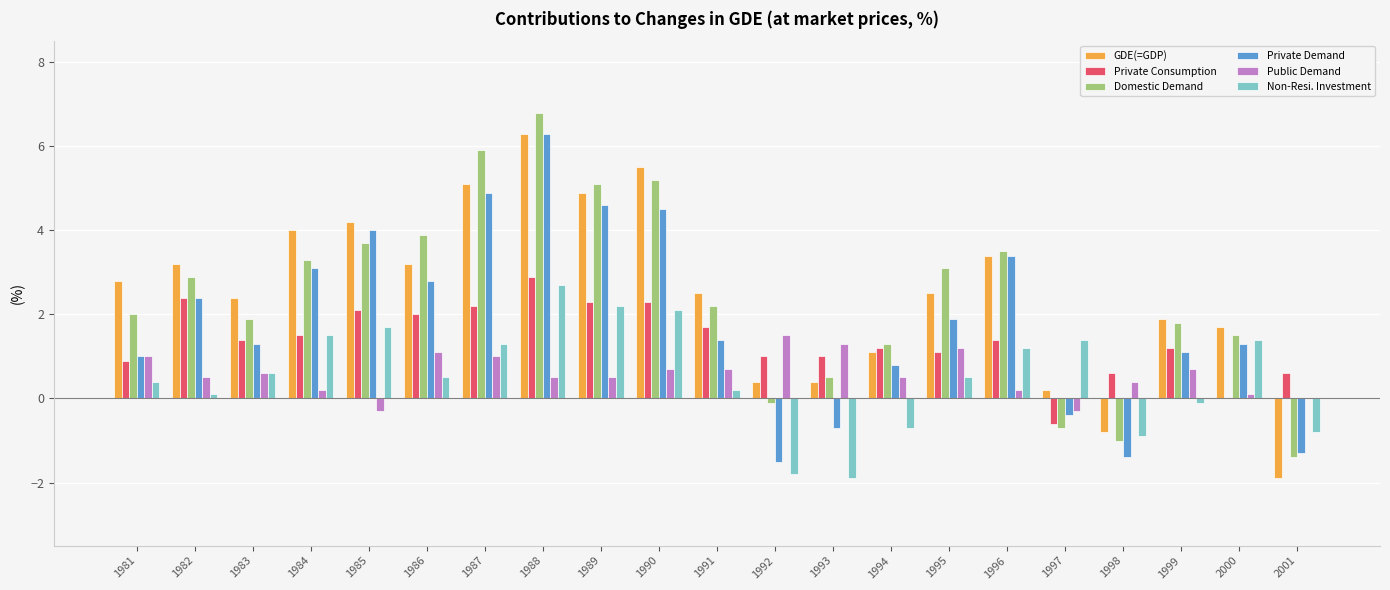

The Domestic Demand series shows 2.0 at 1981. True or false?

True